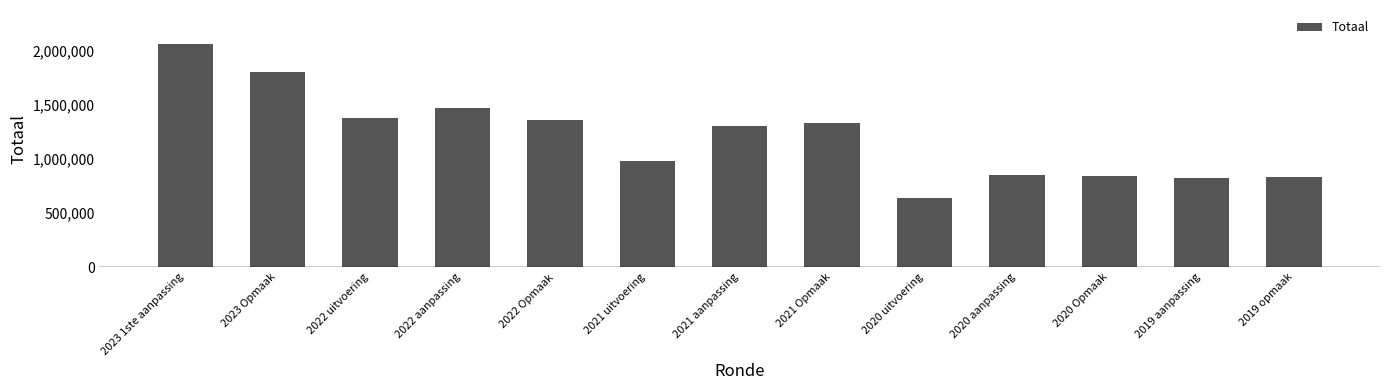

The chart shows a value of 1363499 at 2022 Opmaak. True or false?

True